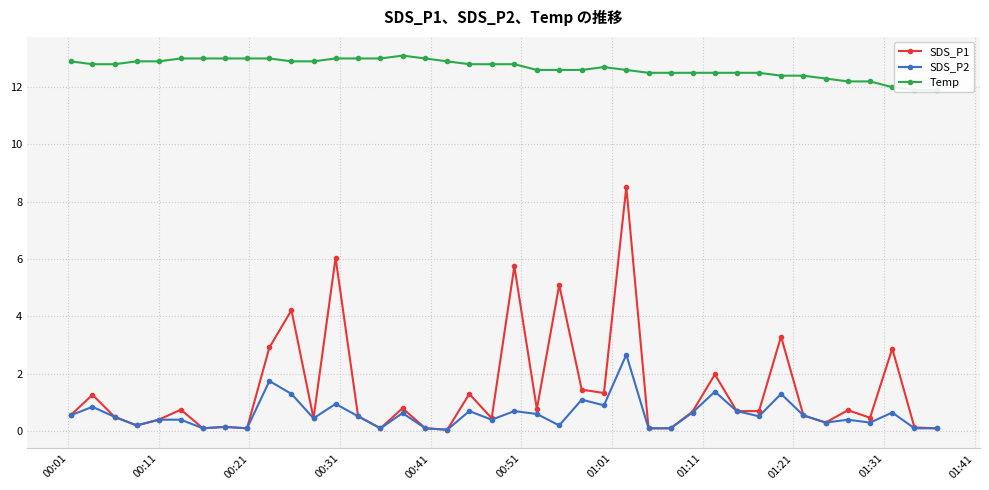

What is the maximum value for SDS_P1?

8.5